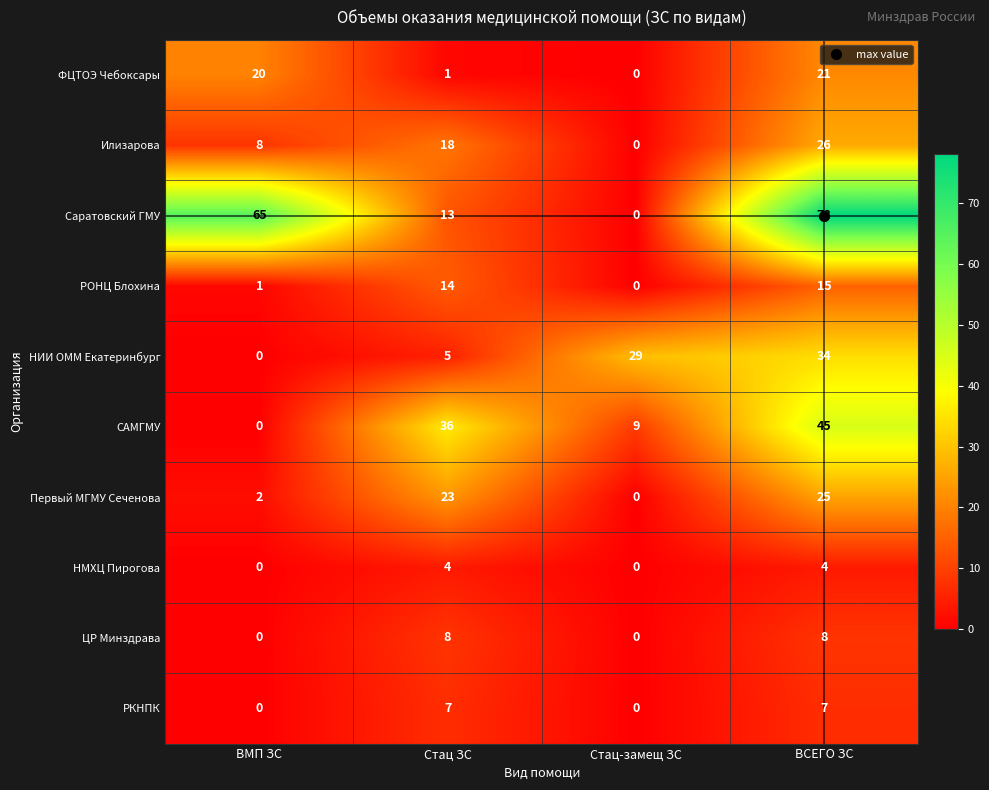

The РОНЦ Блохина series shows 10 at Стац ЗС. True or false?

False